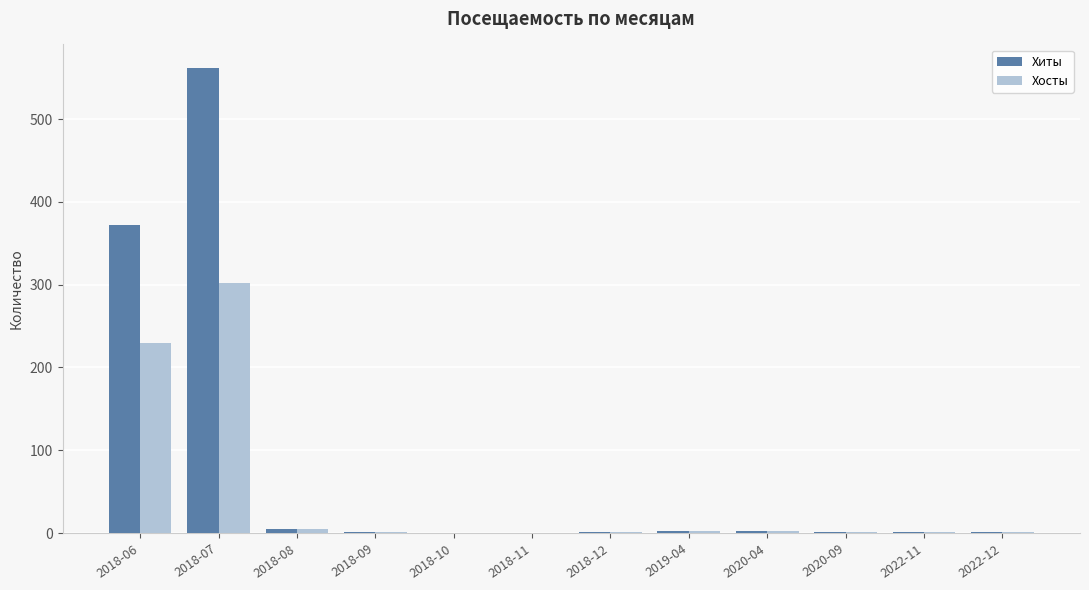

Are the bars horizontal?

No